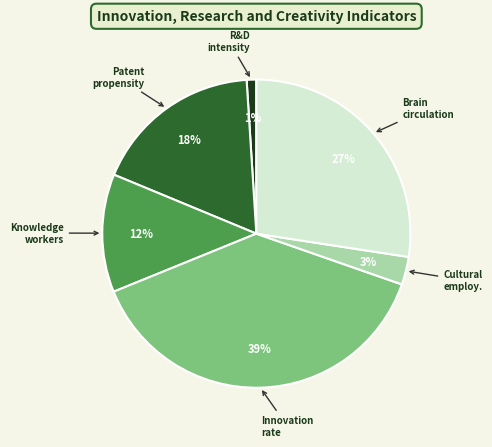

The R&D intensity slice represents 1% of the pie. True or false?

True